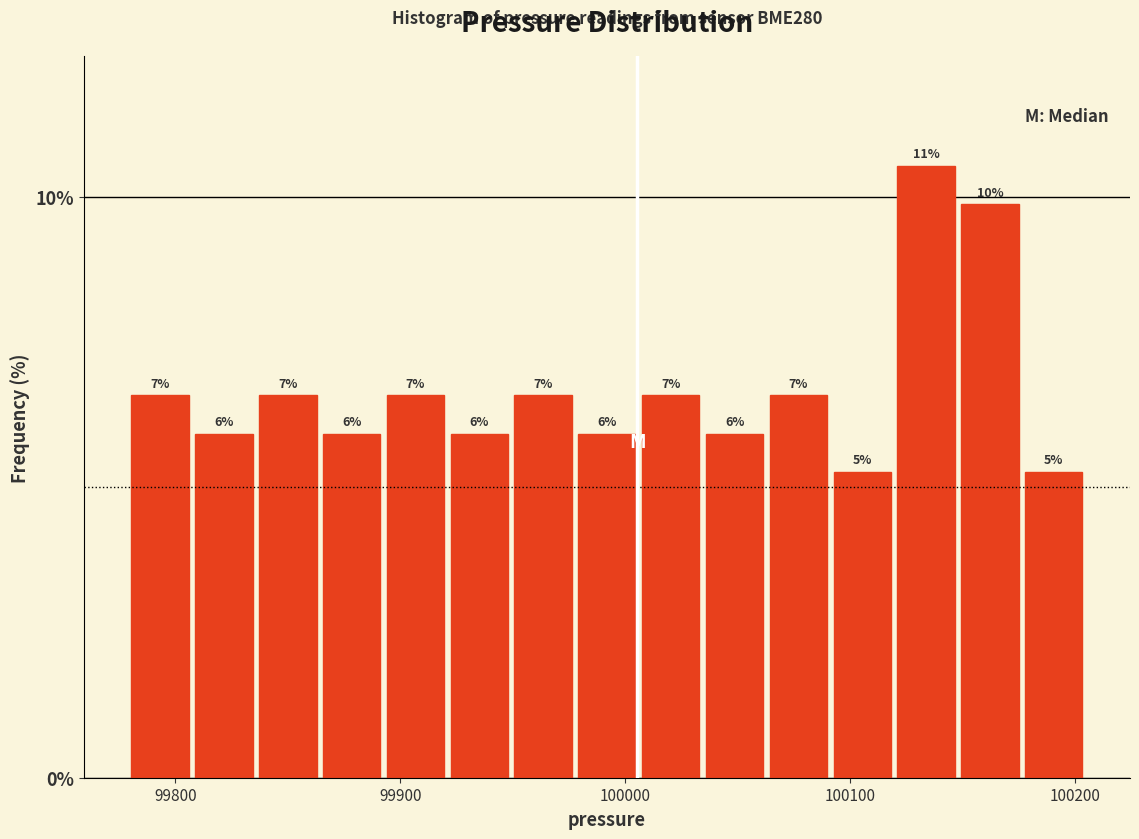

Around what value on the x-axis is the tallest bar? Give the approximate position of its centre, as read against the axis.

100130